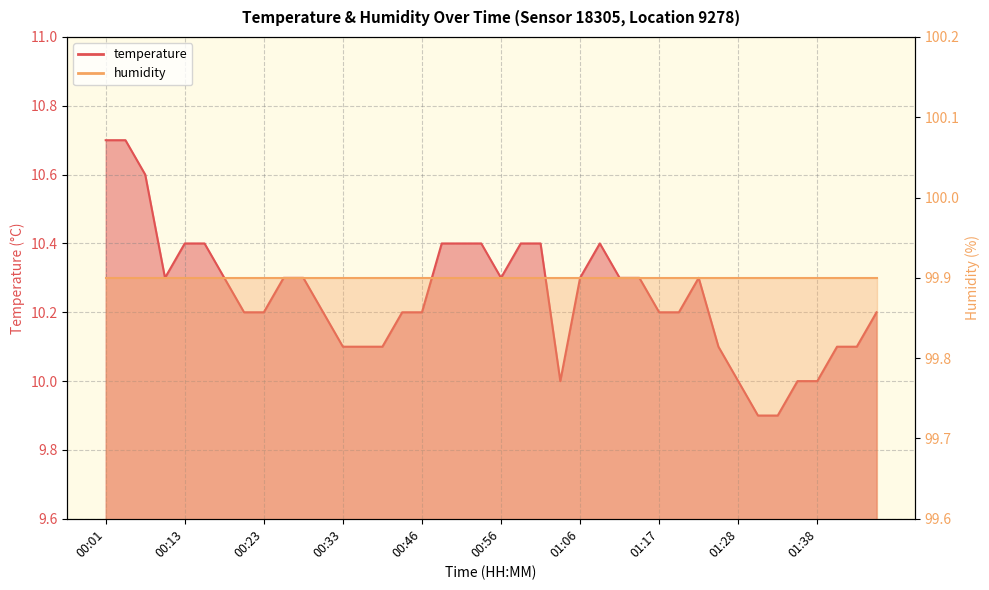

List the labels in order of value, largest first.

00:01, 00:03, 00:08, 00:13, 00:16, 00:48, 00:51, 00:53, 00:58, 01:01, 01:09, 00:11, 00:18, 00:26, 00:28, 00:56, 01:06, 01:11, 01:14, 01:23, 00:21, 00:23, 00:30, 00:41, 00:46, 01:17, 01:20, 01:46, 00:33, 00:36, 00:38, 01:25, 01:41, 01:43, 01:03, 01:28, 01:36, 01:38, 01:31, 01:33